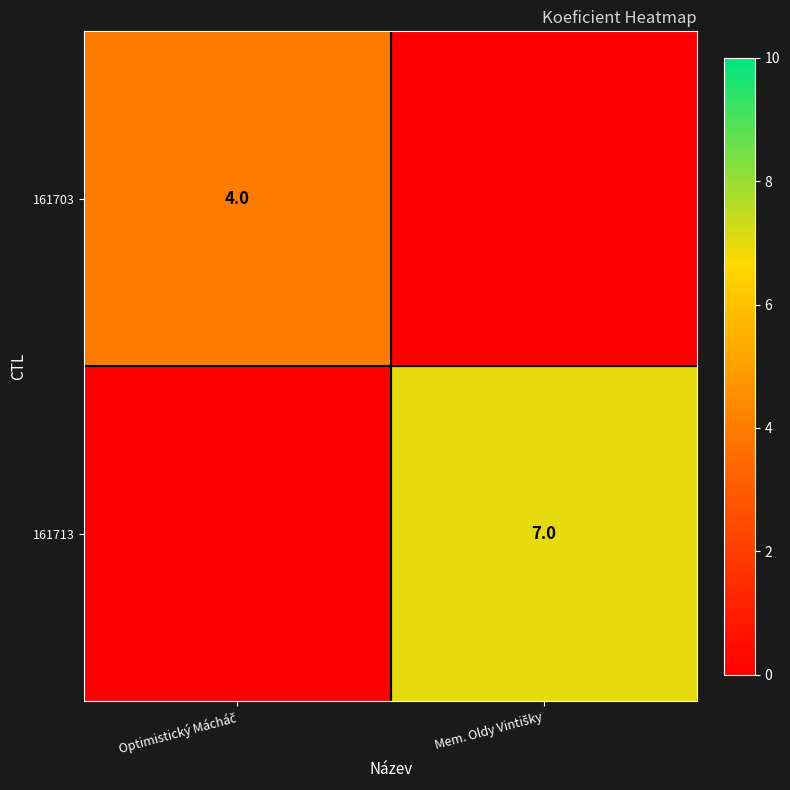

What is the difference between the 161713 values at Optimistický Mácháč and Mem. Oldy Vintišky?

7